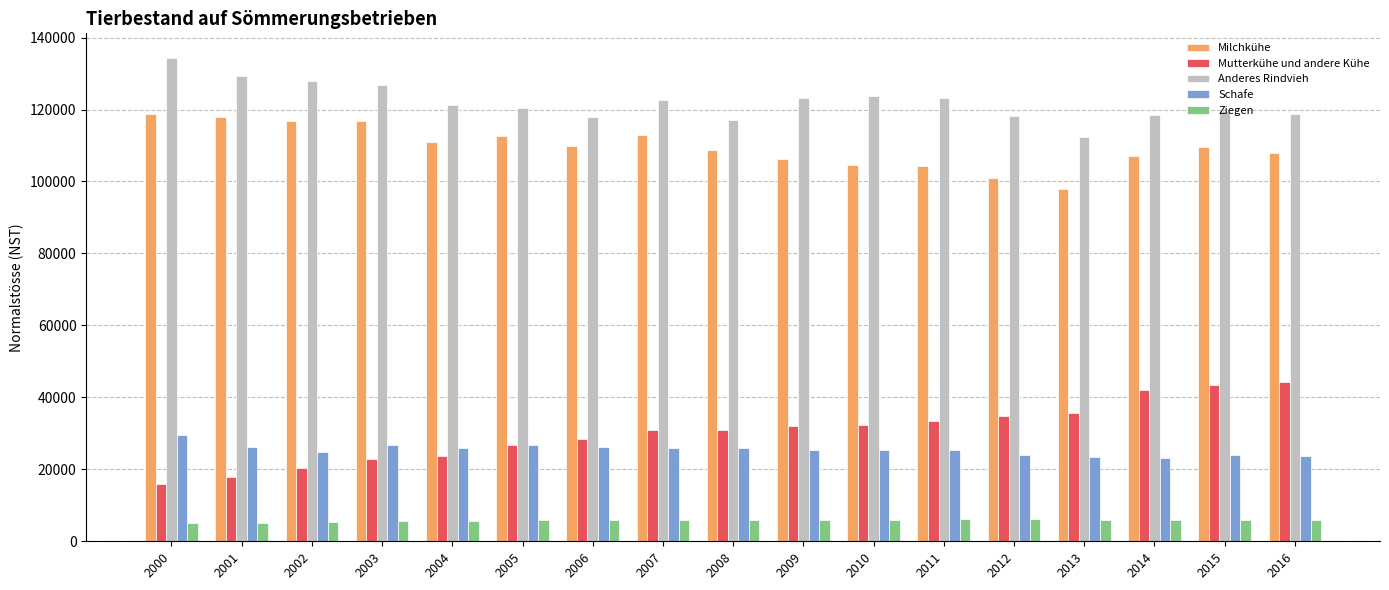

List the series in order of their peak value, highest first.

Anderes Rindvieh, Milchkühe, Mutterkühe und andere Kühe, Schafe, Ziegen